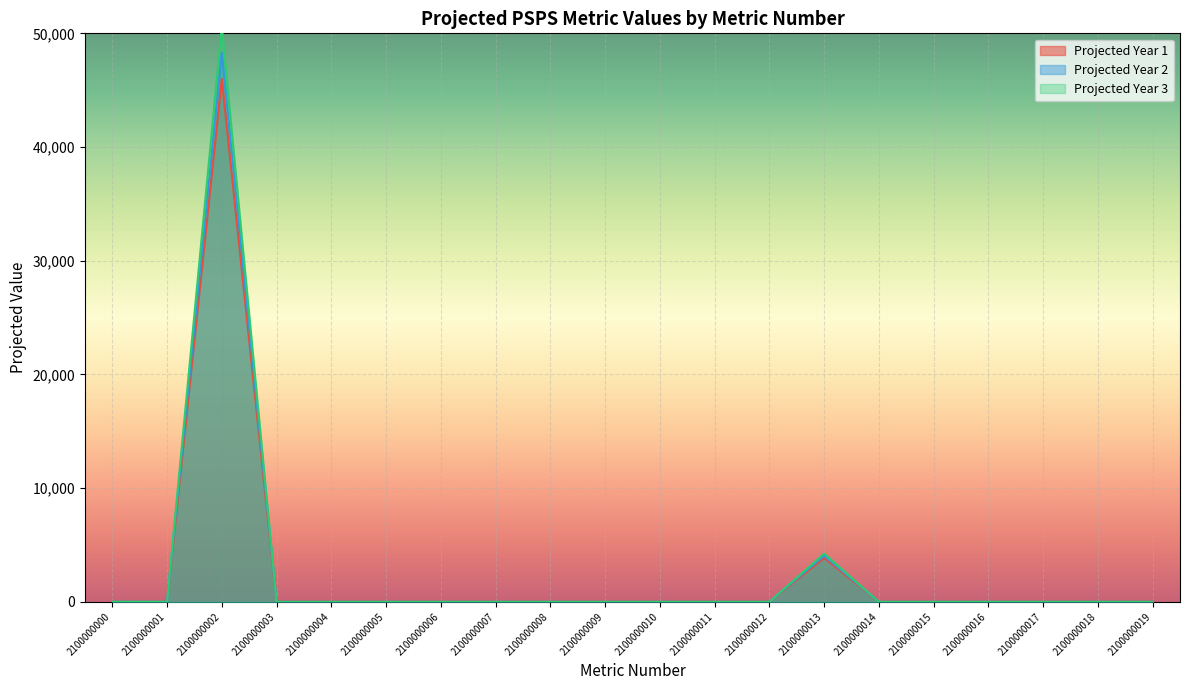

Between 2100000000 and 2100000008, which is larger?

2100000000